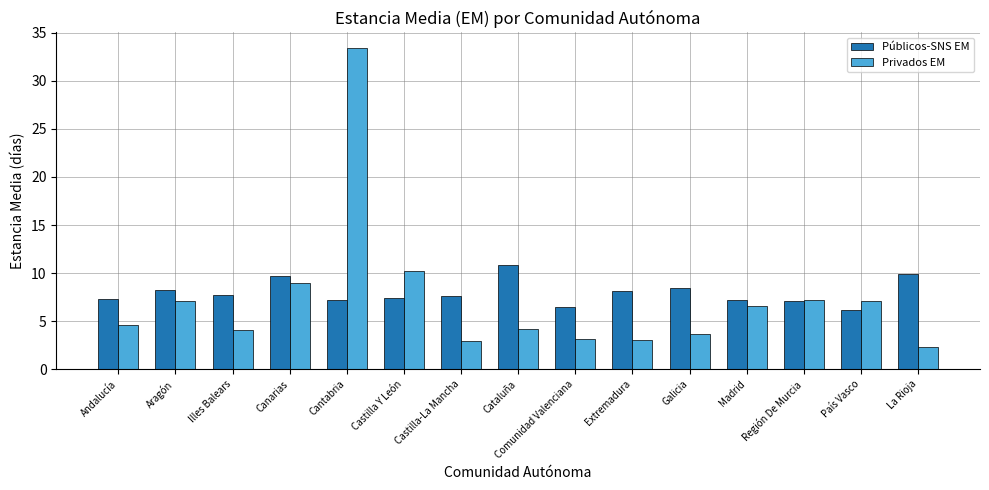

What is the minimum value for Privados EM?

2.3